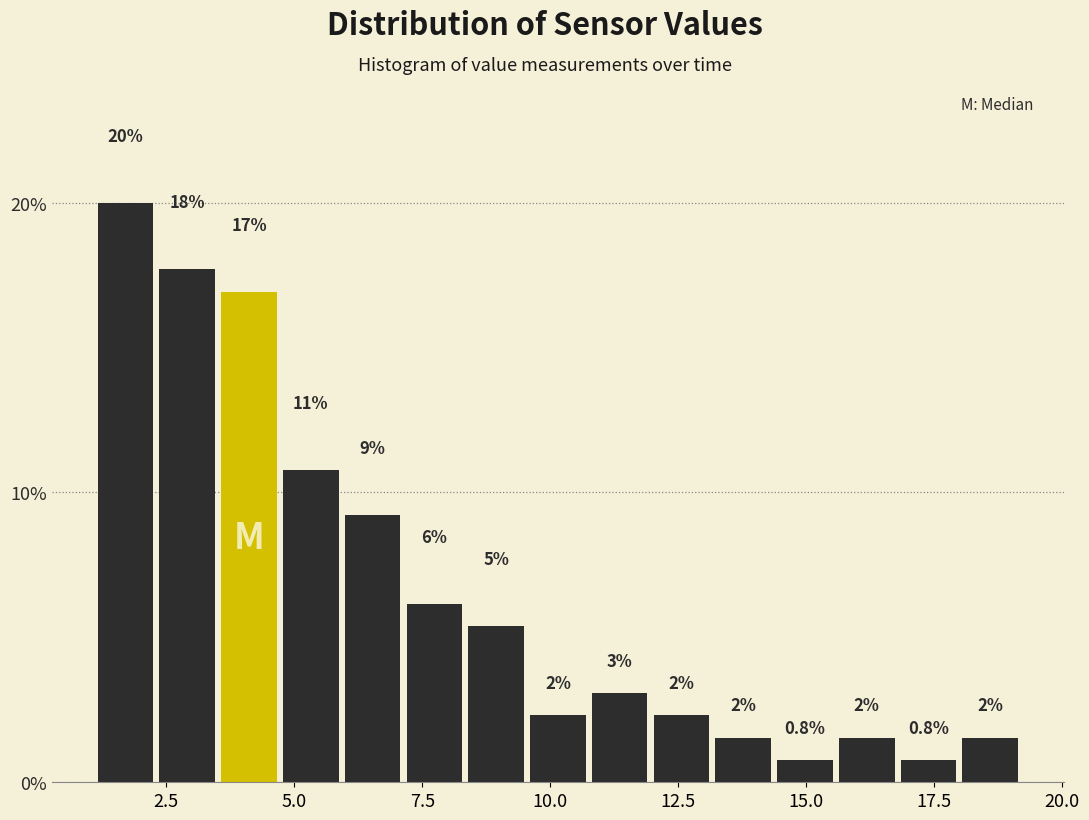

Read against the x-axis, roughly where is the centre of the tallest bar?

1.5